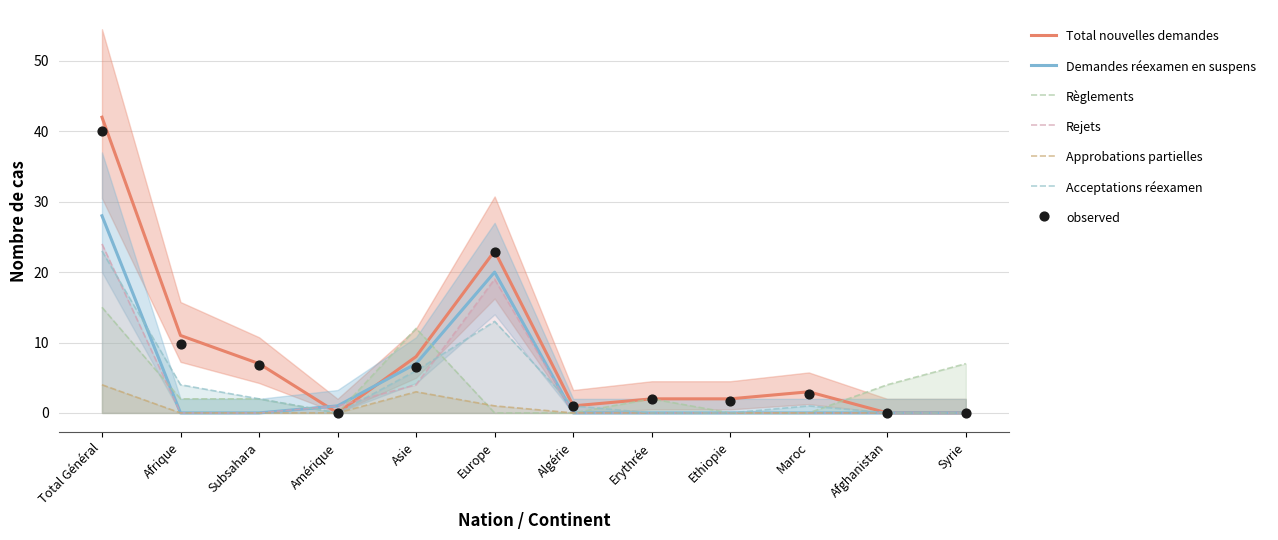

At how many categories does at least one series exceed 27?

1